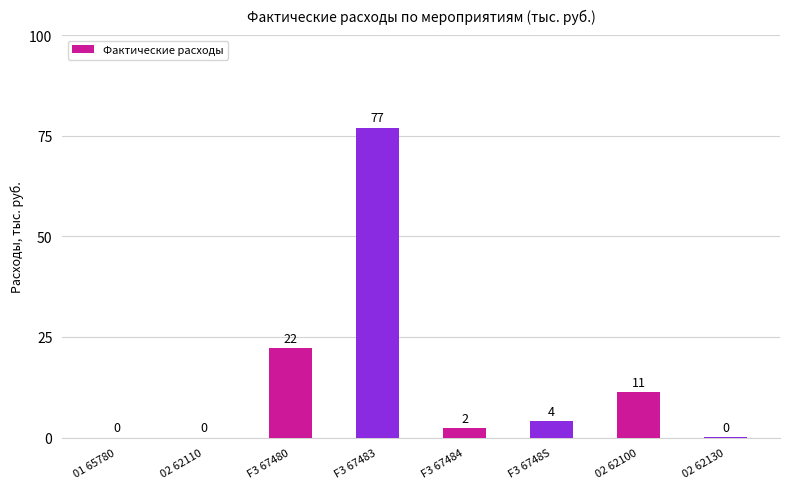

What is the maximum value shown in the chart?

77.0